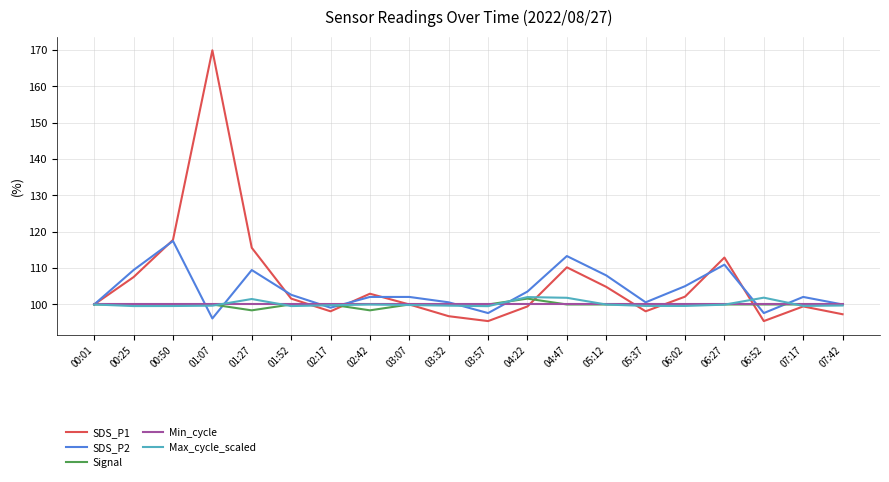

Does the chart have visible grid lines?

Yes